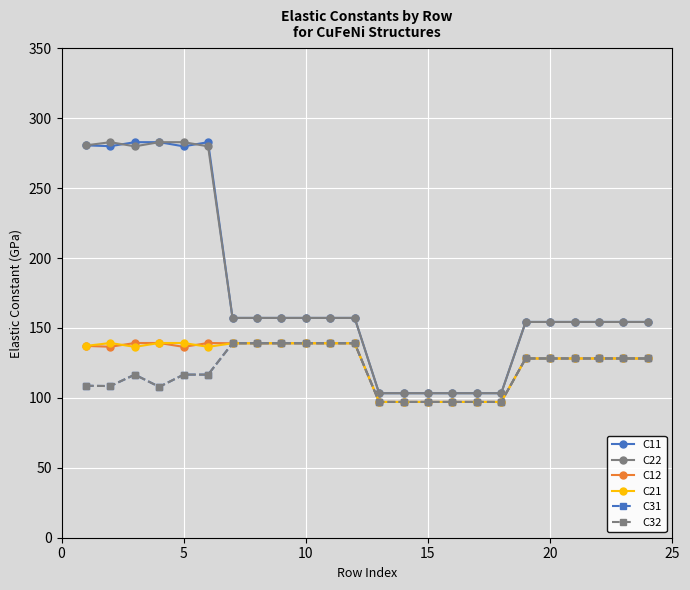

Which series has the largest total across all categories?

C11